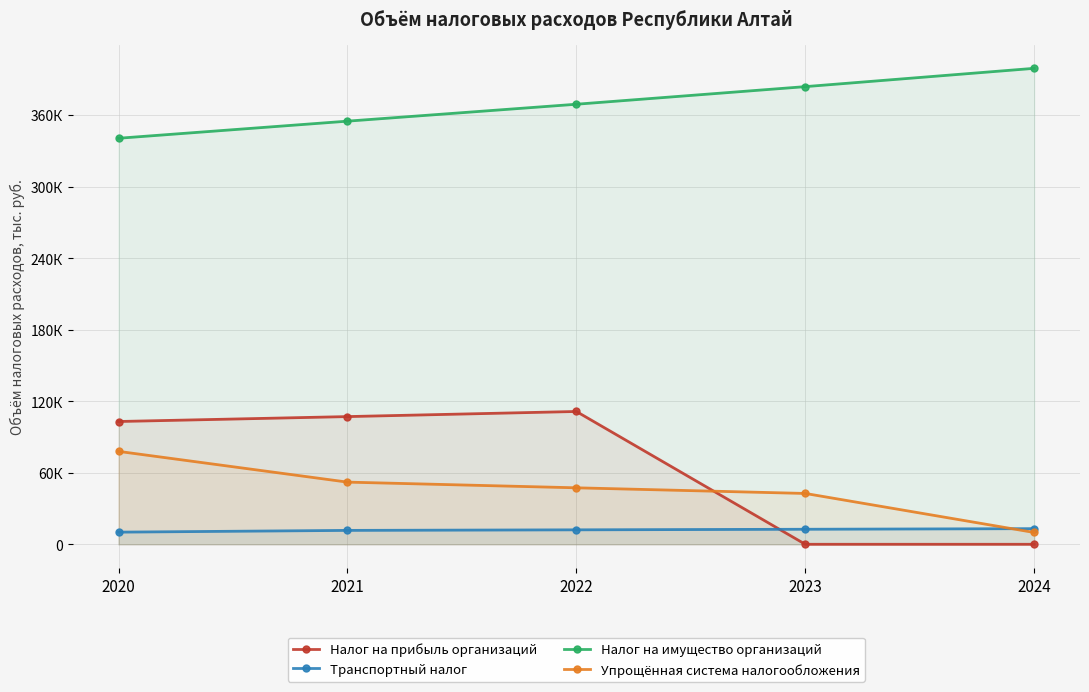

Reading left to right, transcribe all the data shown in this chart.

Налог на прибыль организаций: 2020=102976	2021=107095	2022=111379	2023=0	2024=0
Транспортный налог: 2020=10177	2021=11650	2022=12116	2023=12600	2024=13104
Налог на имущество организаций: 2020=340537	2021=354879	2022=369074	2023=383838	2024=399191
Упрощённая система налогообложения: 2020=77925	2021=52139	2022=47367	2023=42634	2024=9903